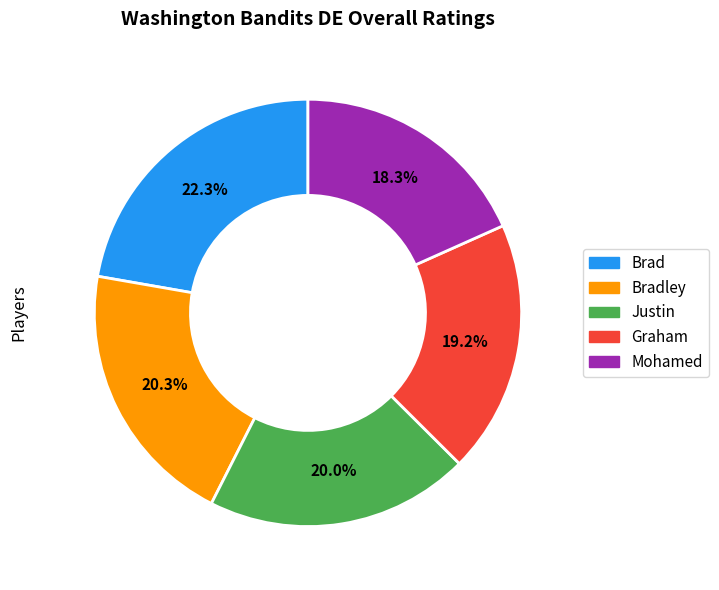

Count the number of slices in the pie.

5